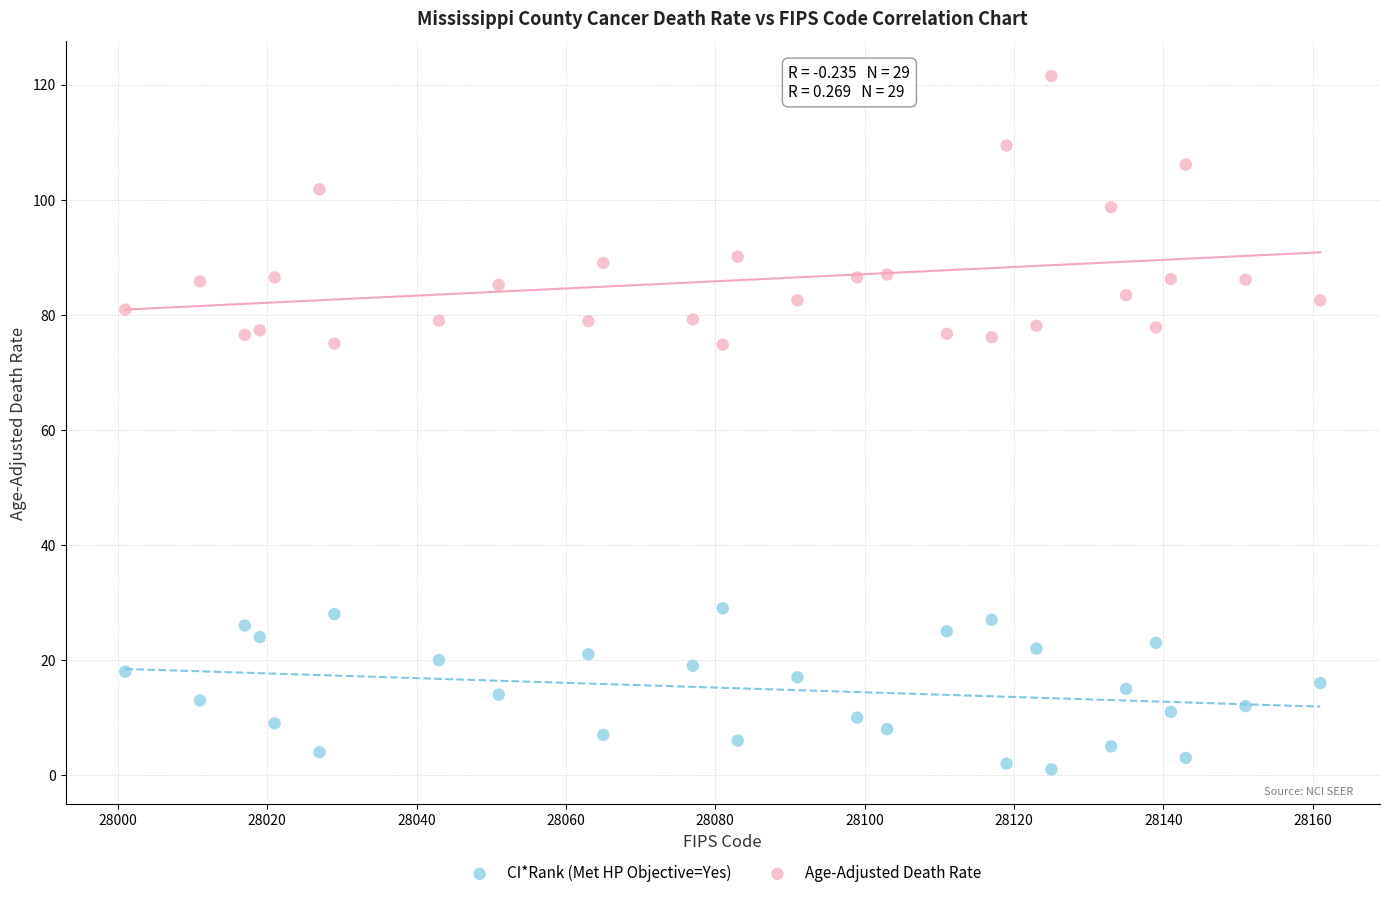

Which series contains the highest Y value?

Age-Adjusted Death Rate